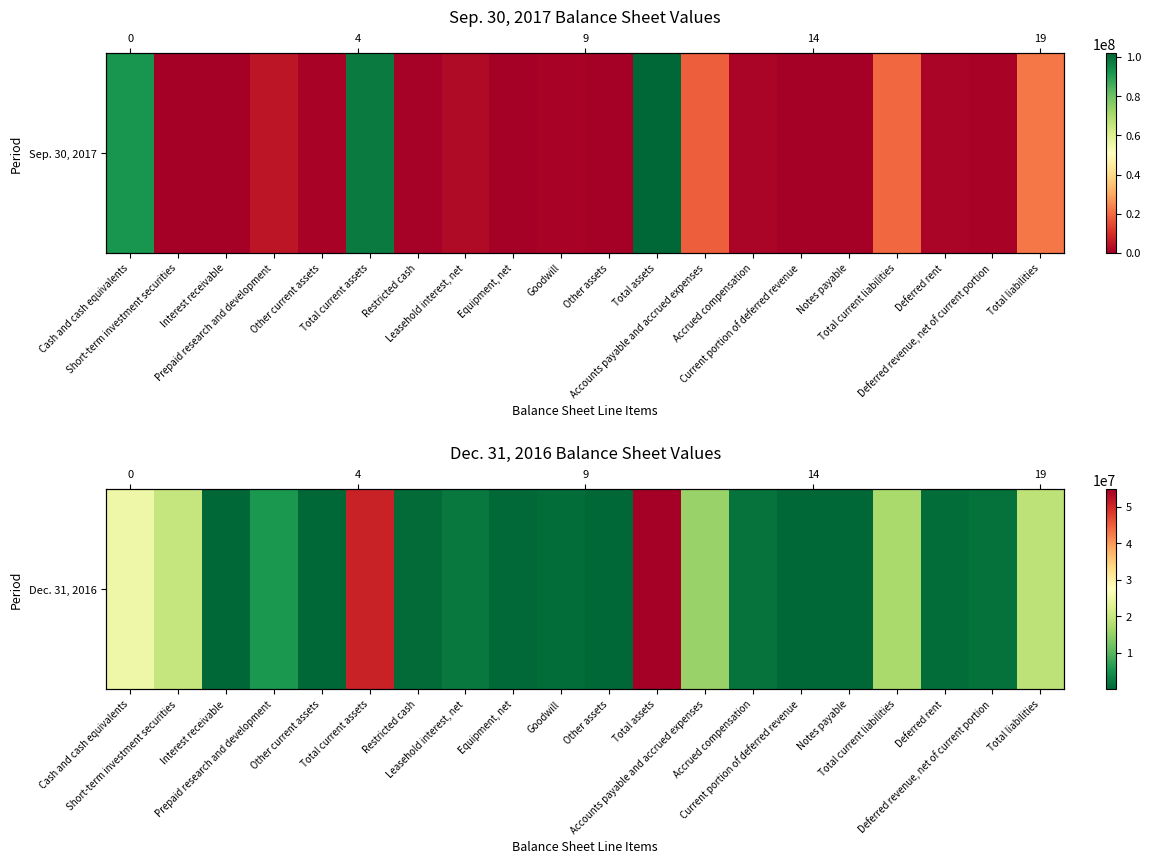

What is the change in value from Prepaid research and development to Leasehold interest, net?

-3636474